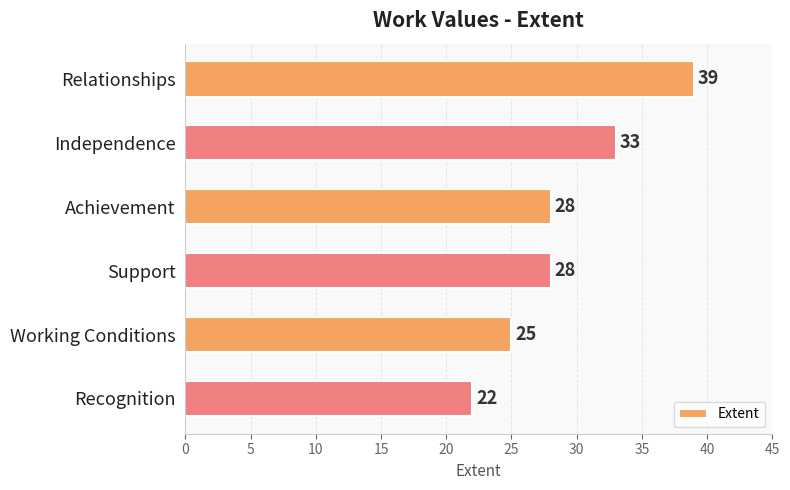

The chart shows a value of 13 at Achievement. True or false?

False